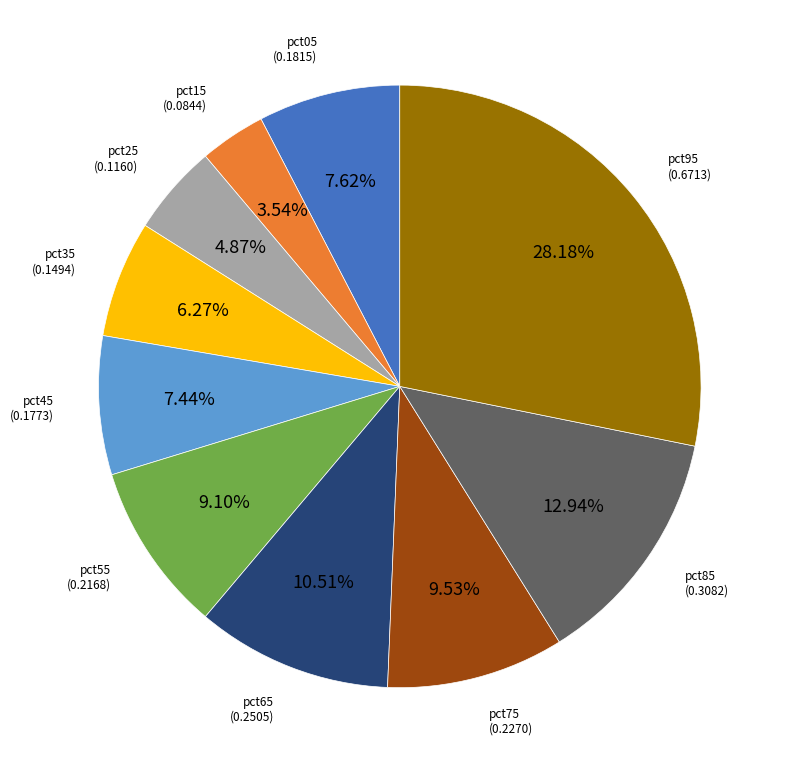

Does any single category account for the majority?

No